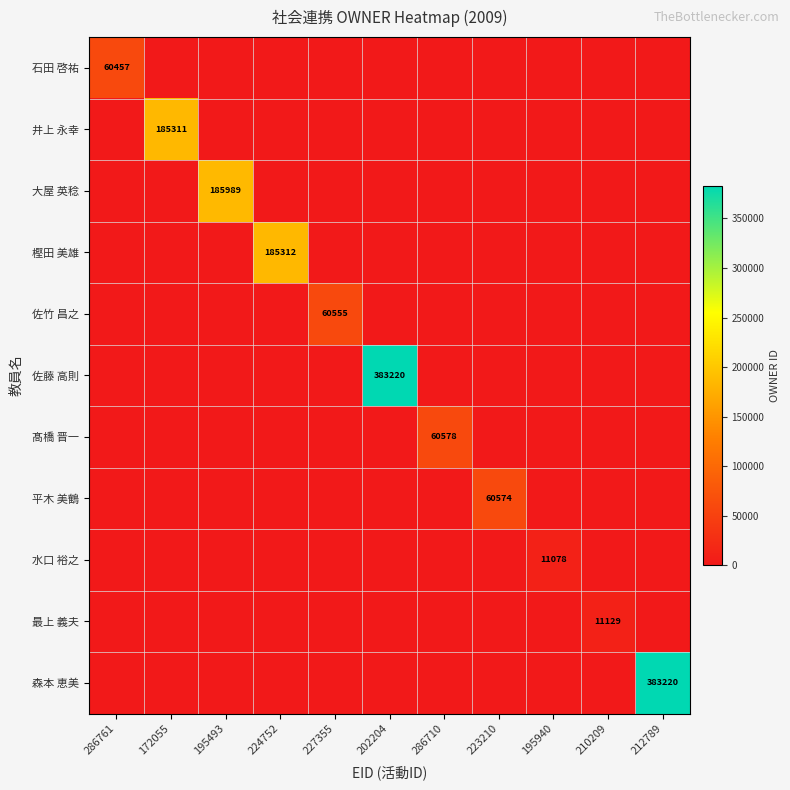

At 227355, list the series in order from smallest to largest.

石田 啓祐, 井上 永幸, 大屋 英稔, 樫田 美雄, 佐藤 高則, 髙橋 晋一, 平木 美鶴, 水口 裕之, 最上 義夫, 森本 恵美, 佐竹 昌之